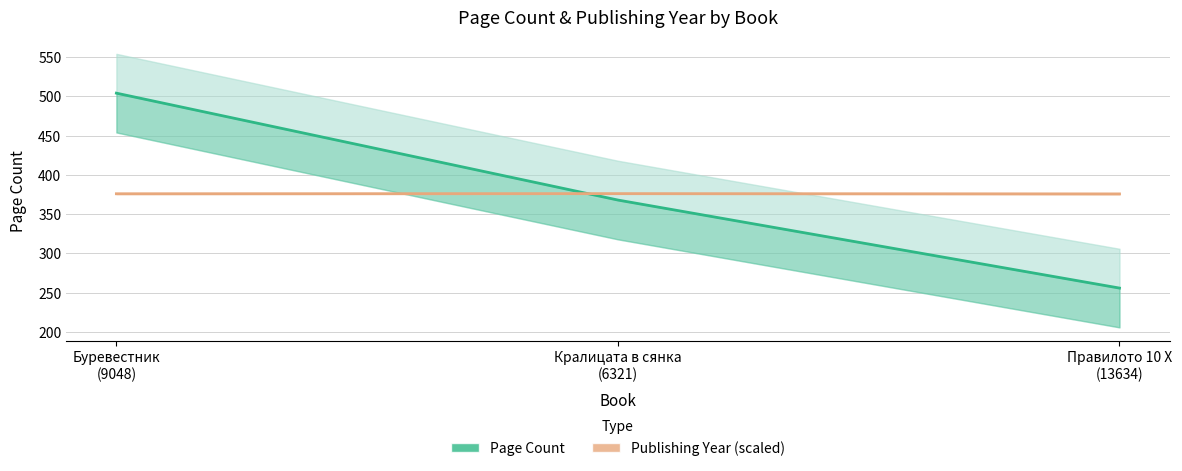

List the labels in order of Page Count value, largest first.

Буревестник
(9048), Кралицата в сянка
(6321), Правилото 10 Х
(13634)